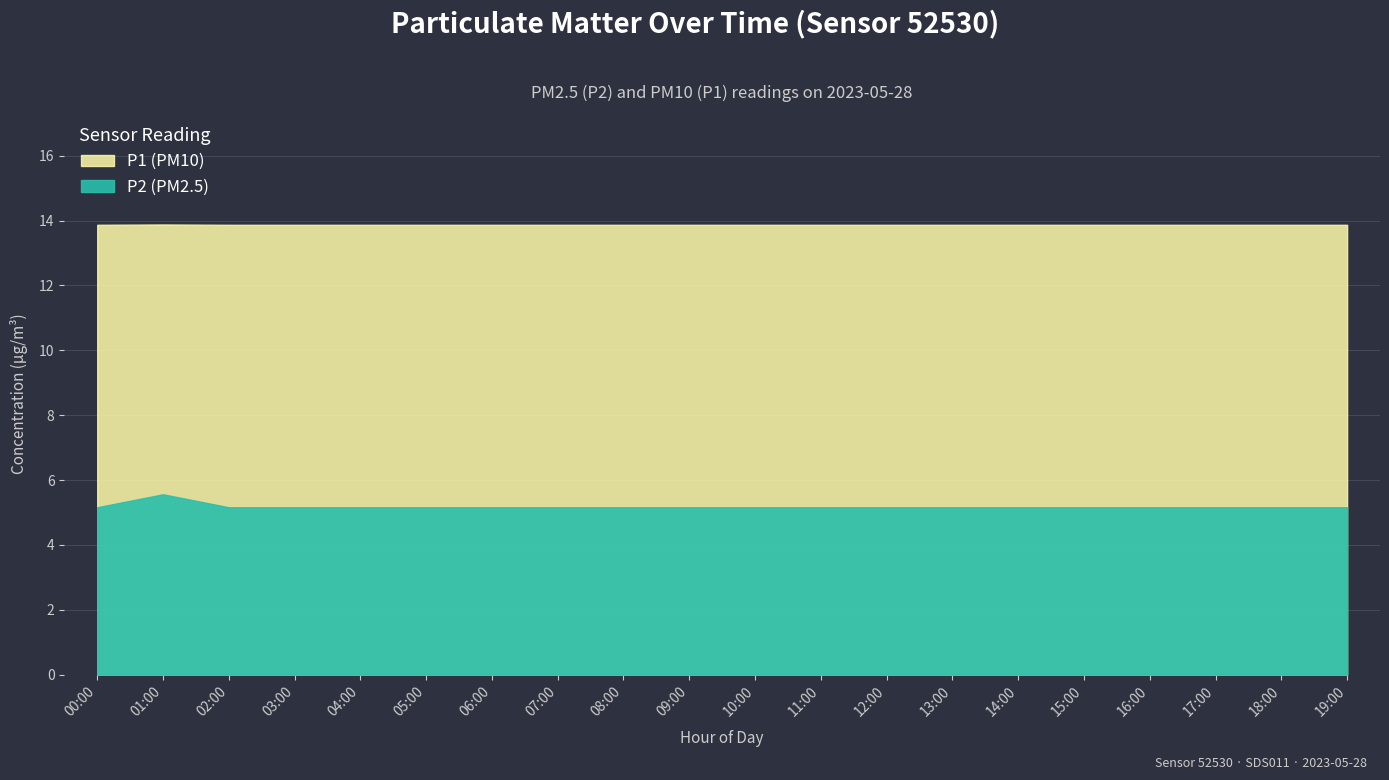

What position from the right is 12:00?

8